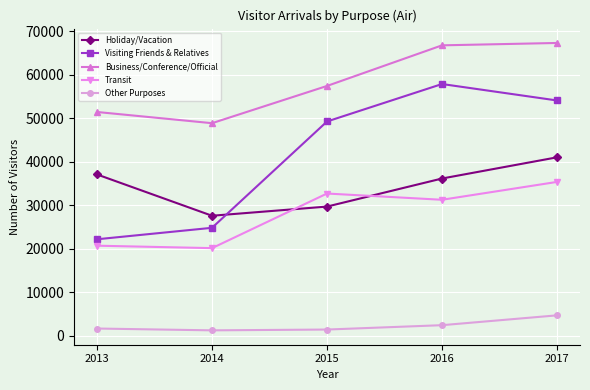

Which series has the widest spread of values?

Visiting Friends & Relatives